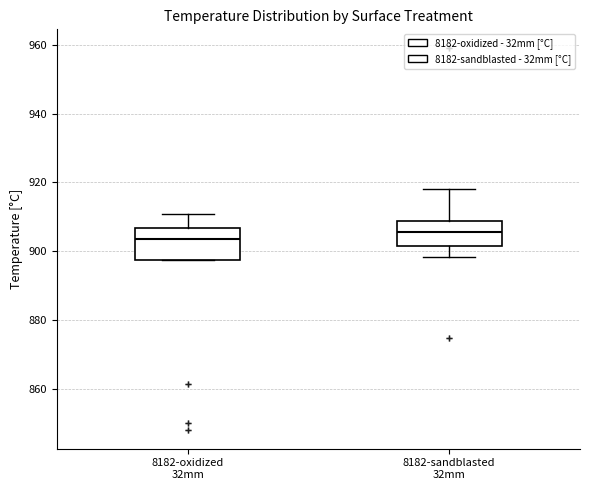

Where is the upper edge of the box for 8182-oxidized 32mm on the y-axis? The values are not printed on the chart, so give them approximately, as read against the axis.

906